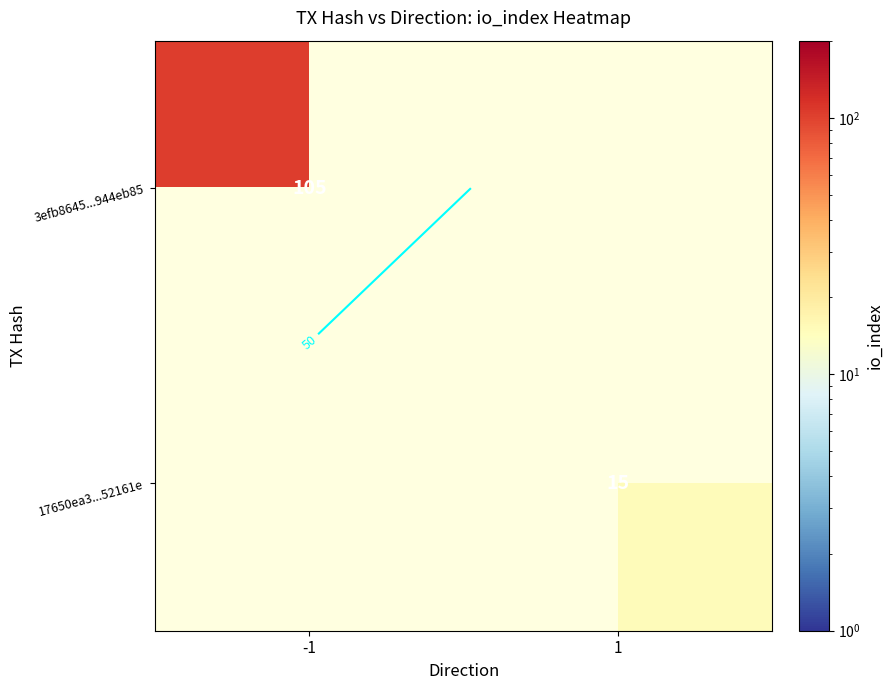

How many distinct data groups are displayed?

2